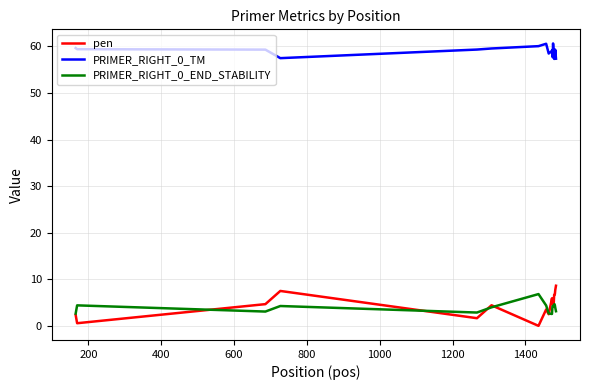

Which series has the widest spread of values?

pen